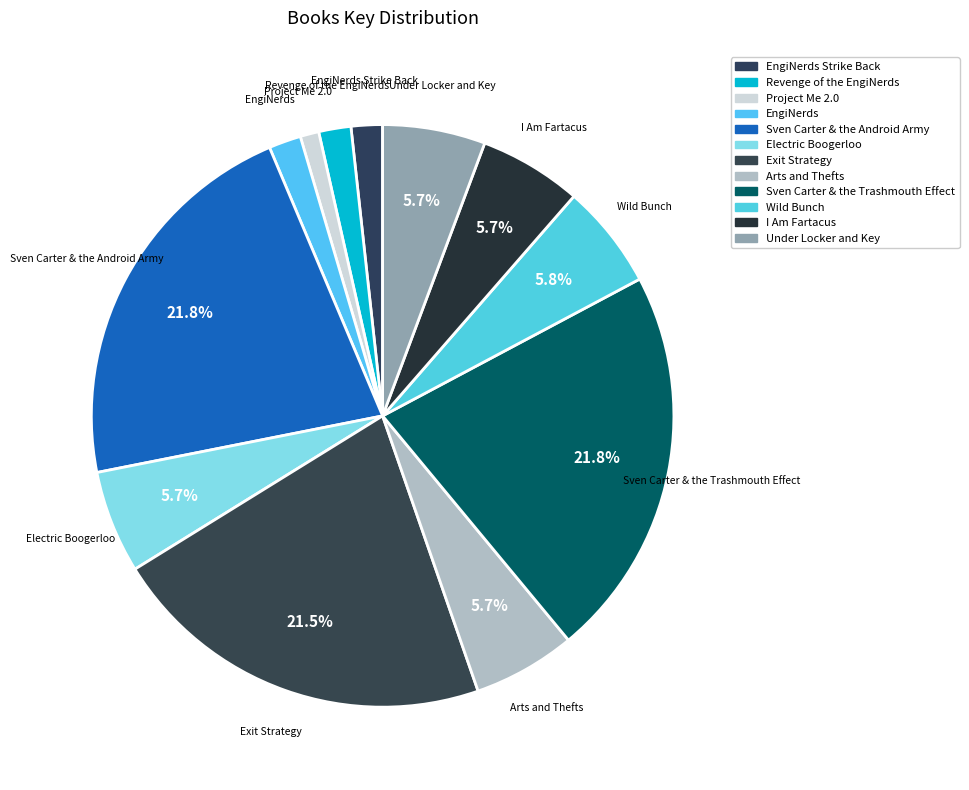

Count the number of slices in the pie.

12